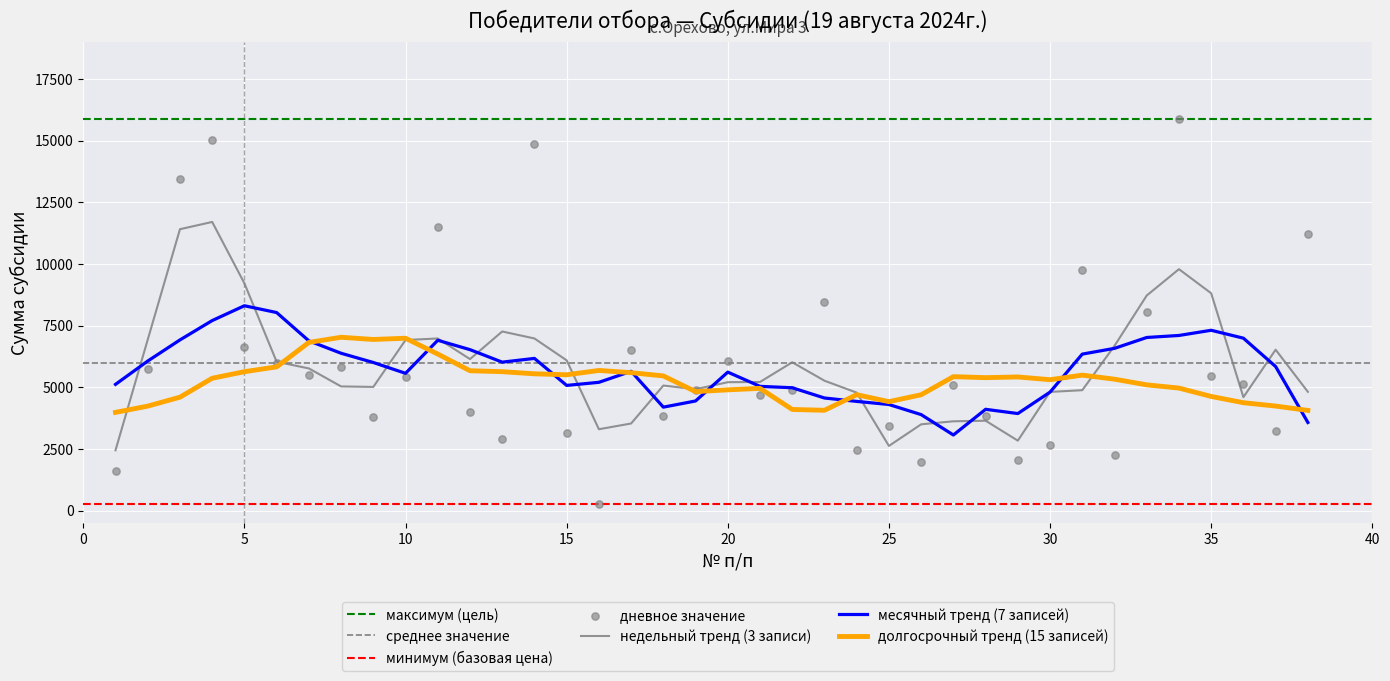

What is the change in value from 6 to 13?

-3074.4